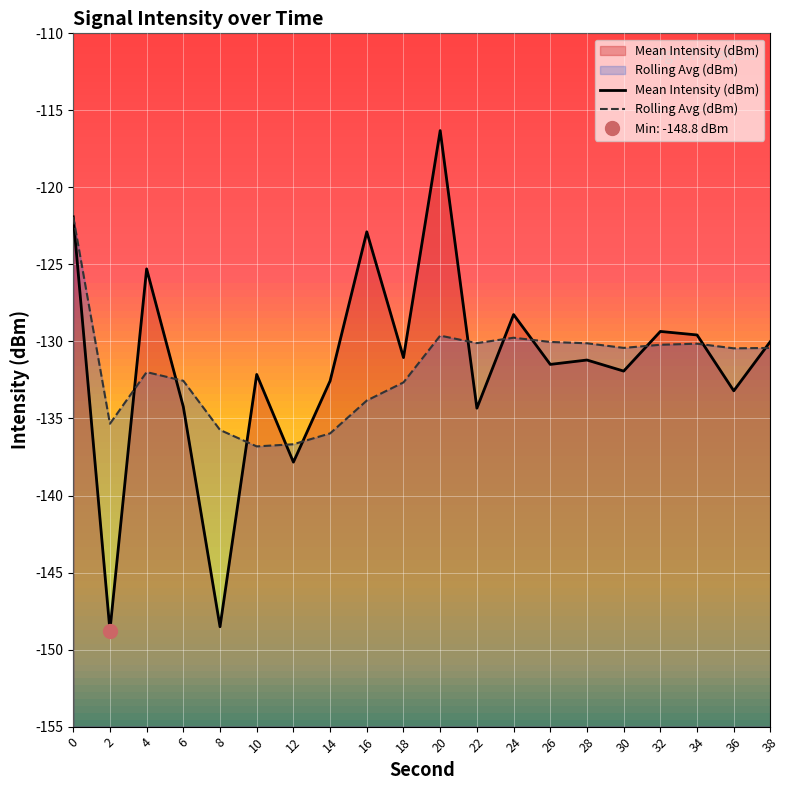

At 26, list the series in order from largest to smallest.

Rolling Avg (dBm), Mean Intensity (dBm)